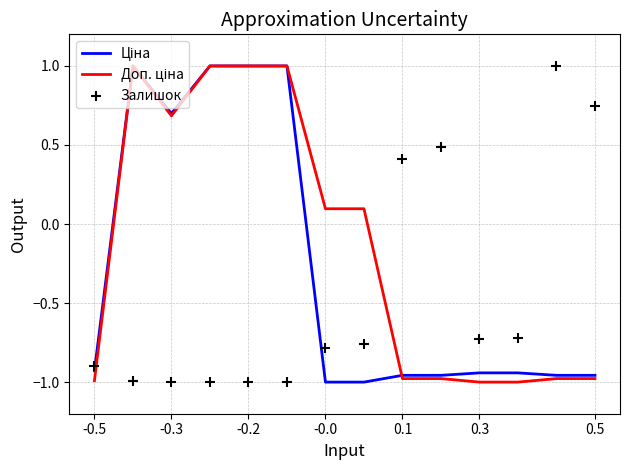

What is the total value across all series at 0.5?

-1.2